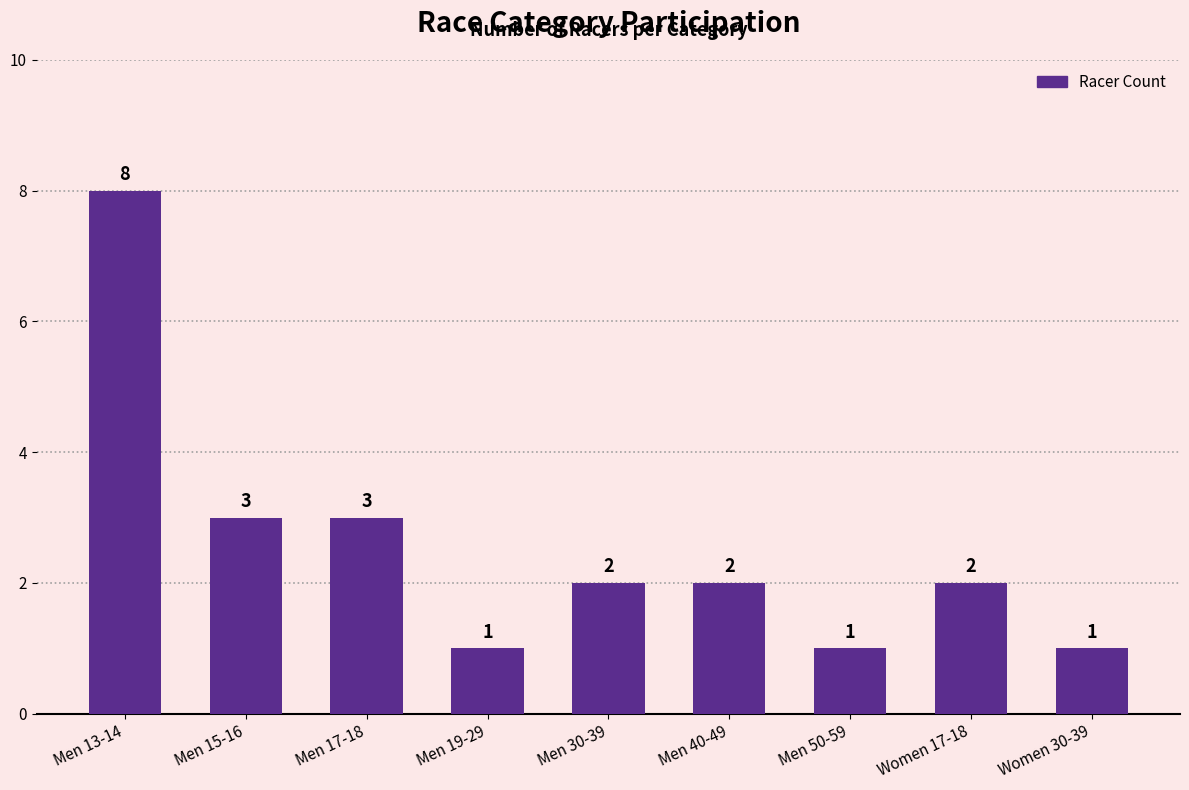

What is the sum of all values?

23